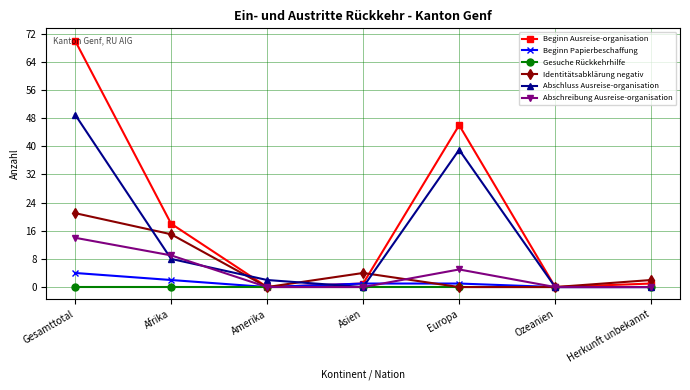

At which label does Abschluss Ausreise-organisation reach its peak?

Gesamttotal